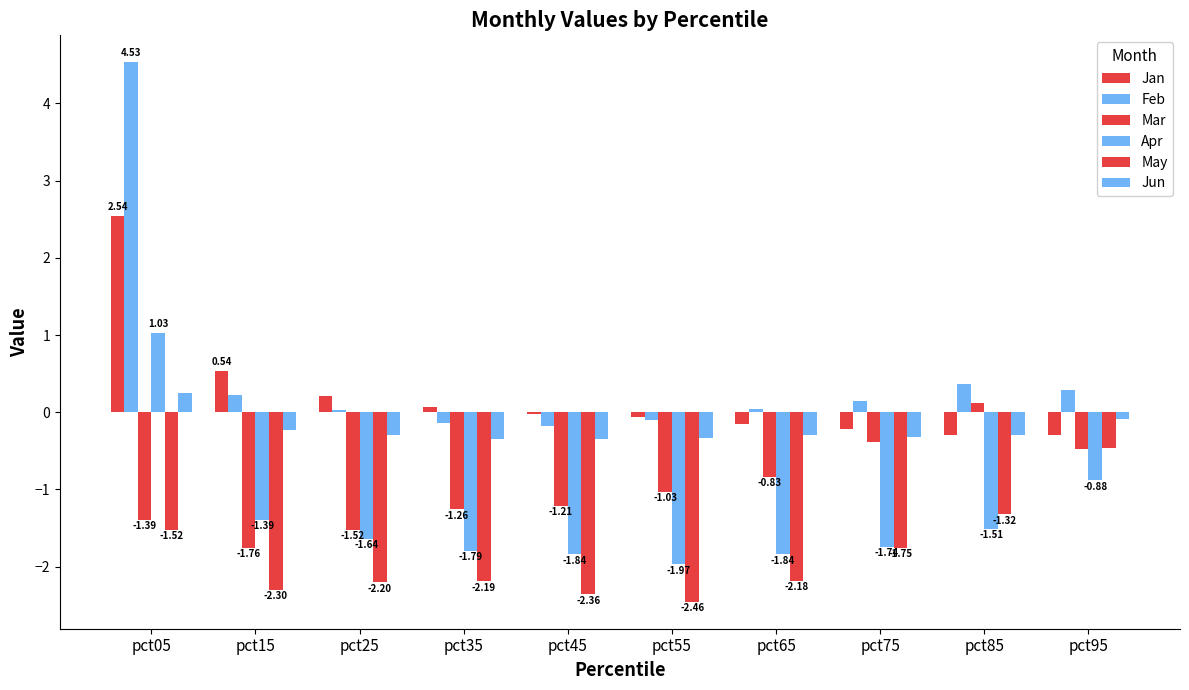

The Jan series shows 2.5 at pct05. True or false?

True